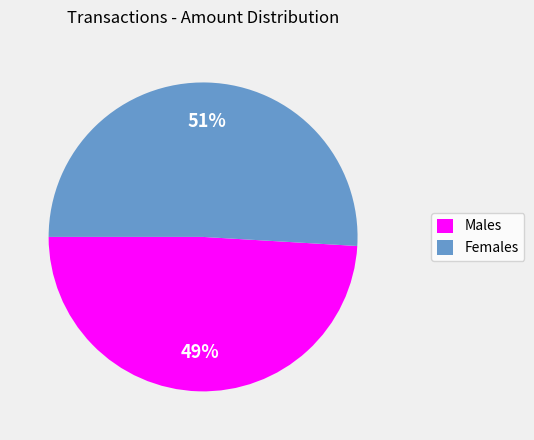

To the nearest percent, what is the average slice percentage?

50%